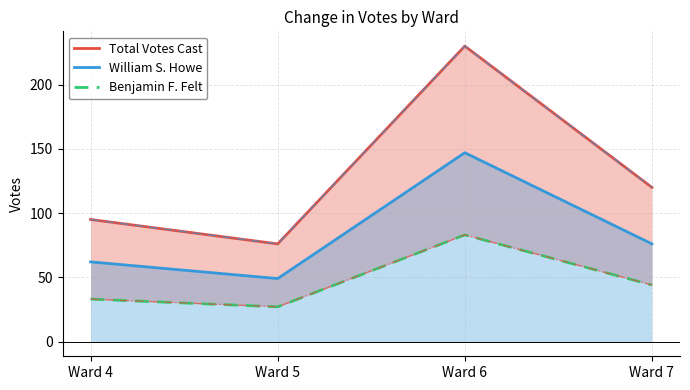

Count the Total Votes Cast values in the range 95 to 230.

3